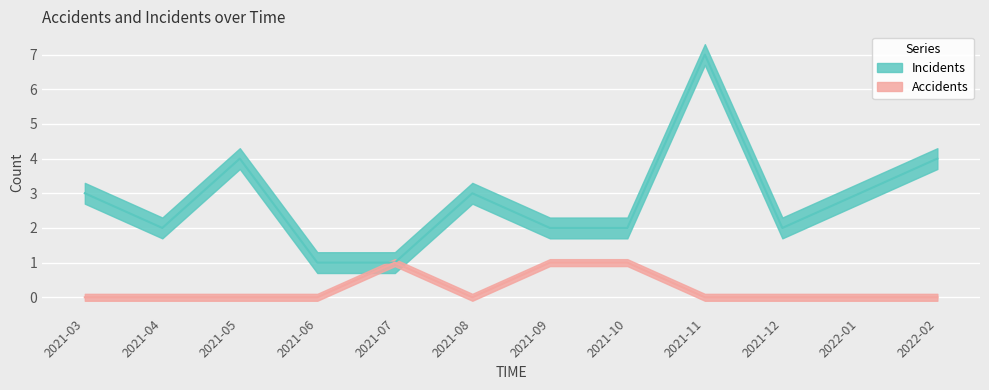

What is the value of the Incidents point at the 9th from the left?

7